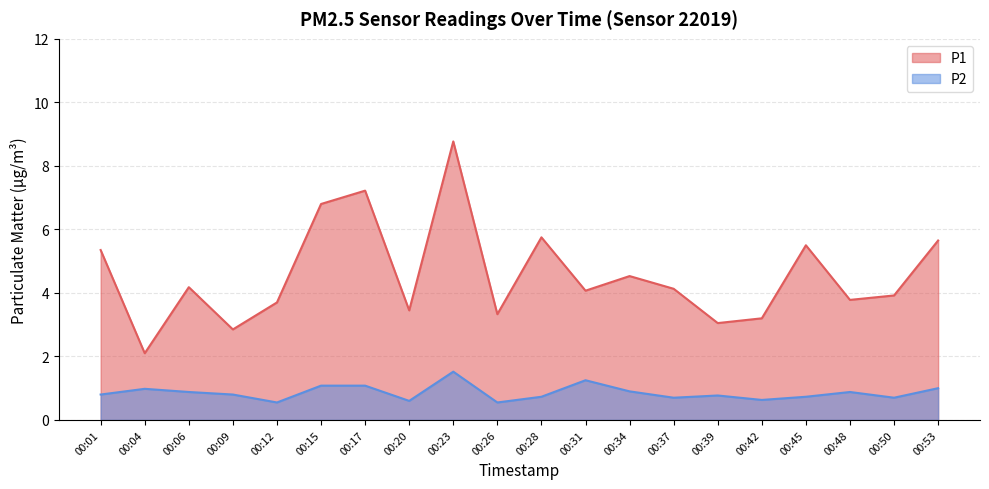

Is the value of P1 at 00:01 greater than the value of P2 at 00:28?

Yes